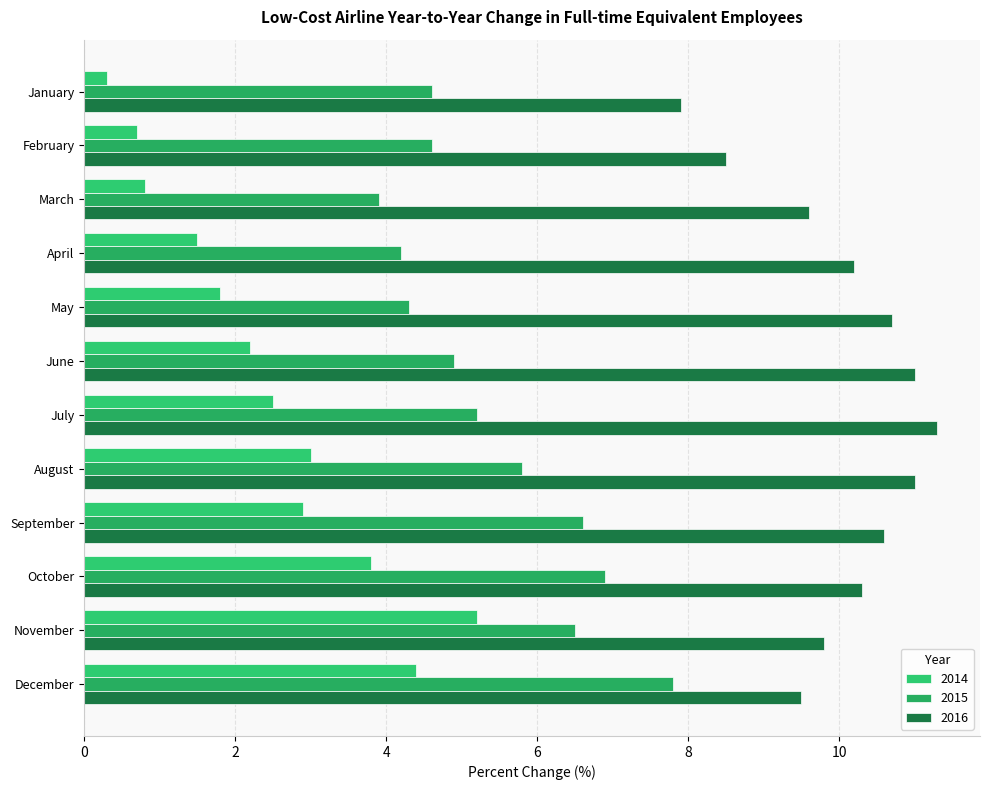

At how many categories does at least one series exceed 10?

7